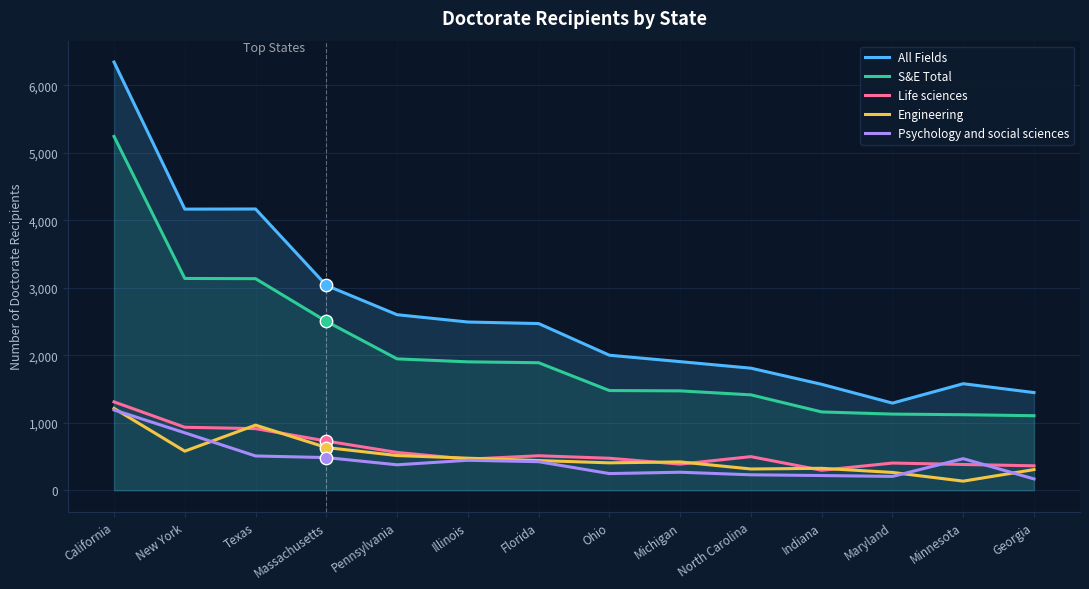

What are all the series names shown in the legend?

All Fields, S&E Total, Life sciences, Engineering, Psychology and social sciences